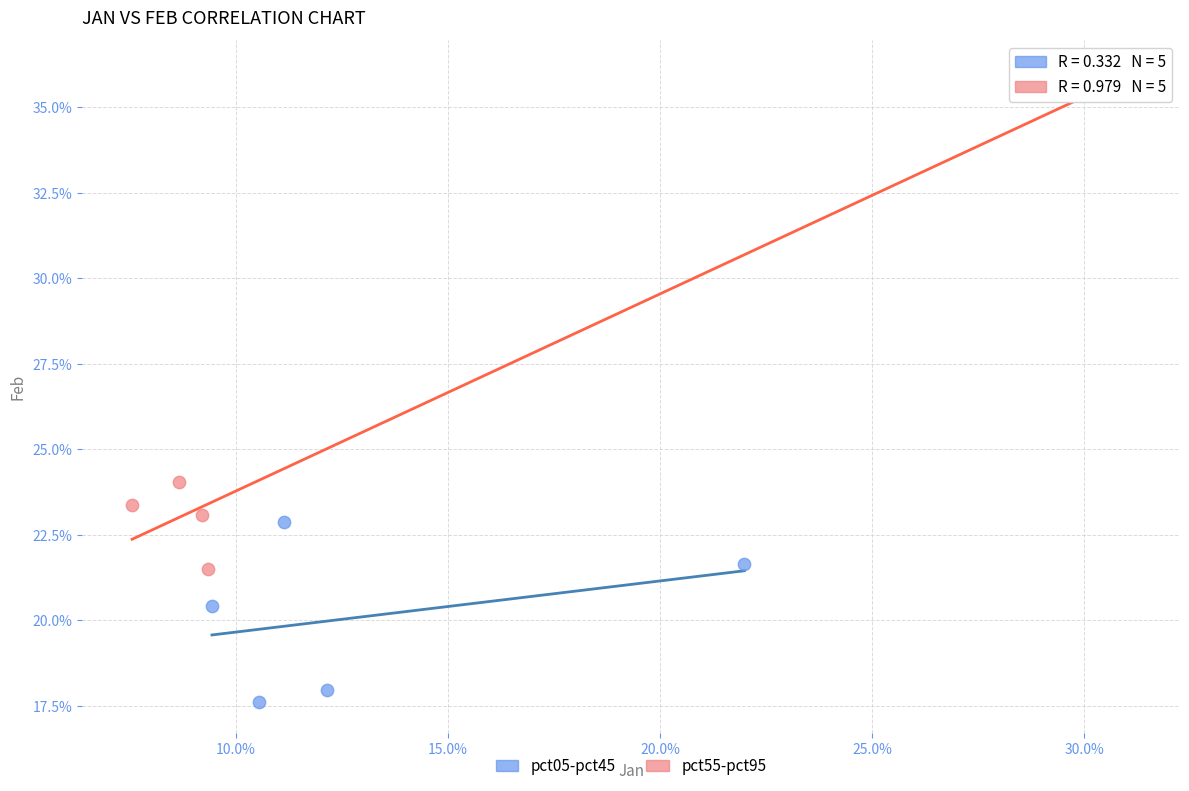

What are all the series names shown in the legend?

pct05-pct45, pct55-pct95